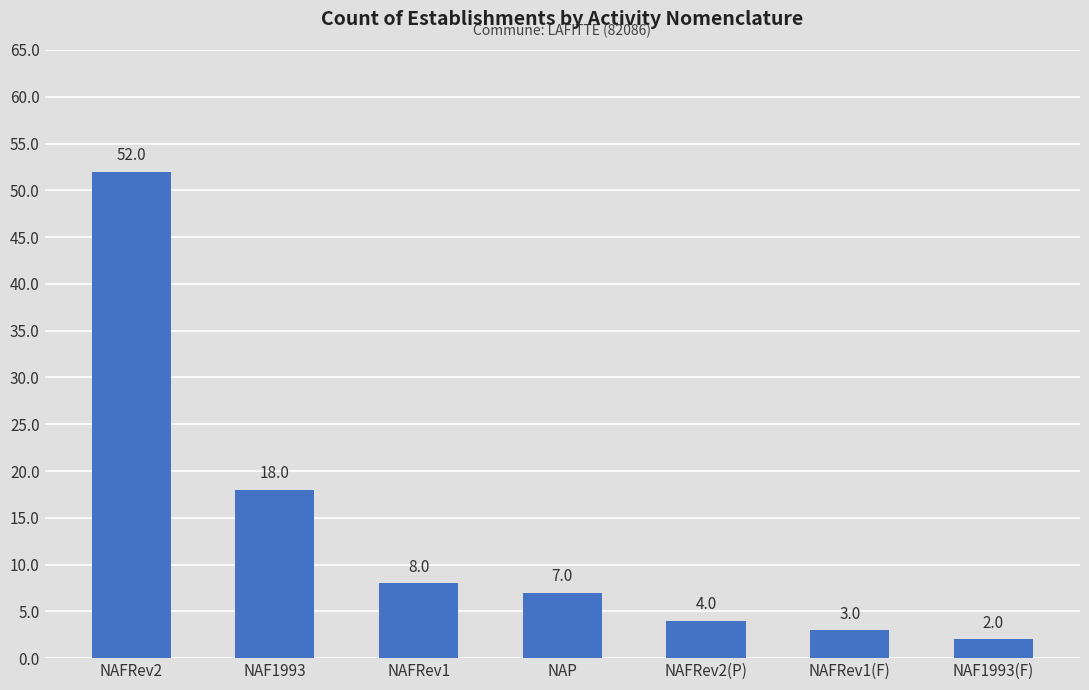

Are the bars horizontal?

No